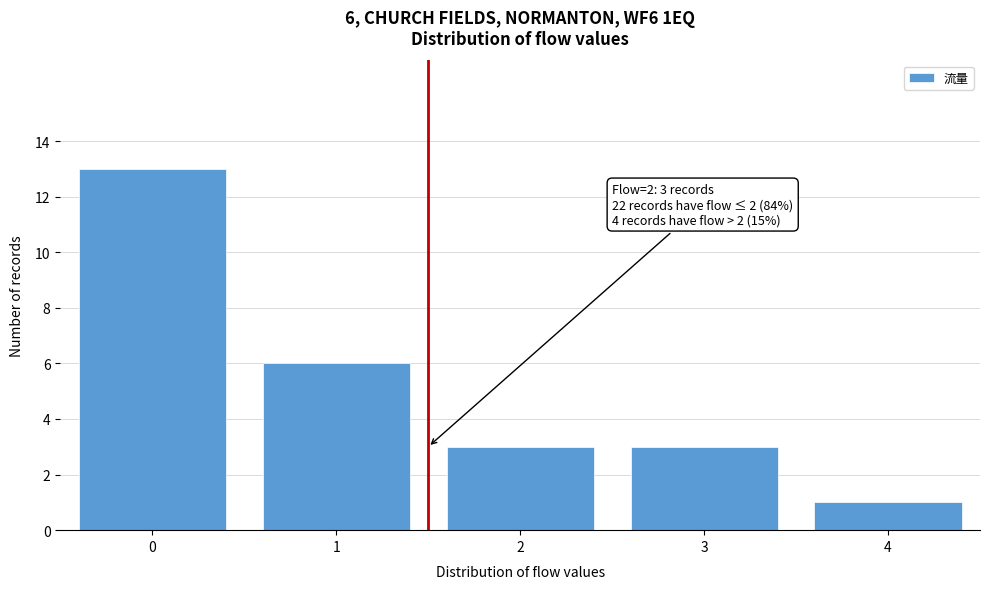

Reading left to right, what are all the values shown in this chart?

13	6	3	3	1